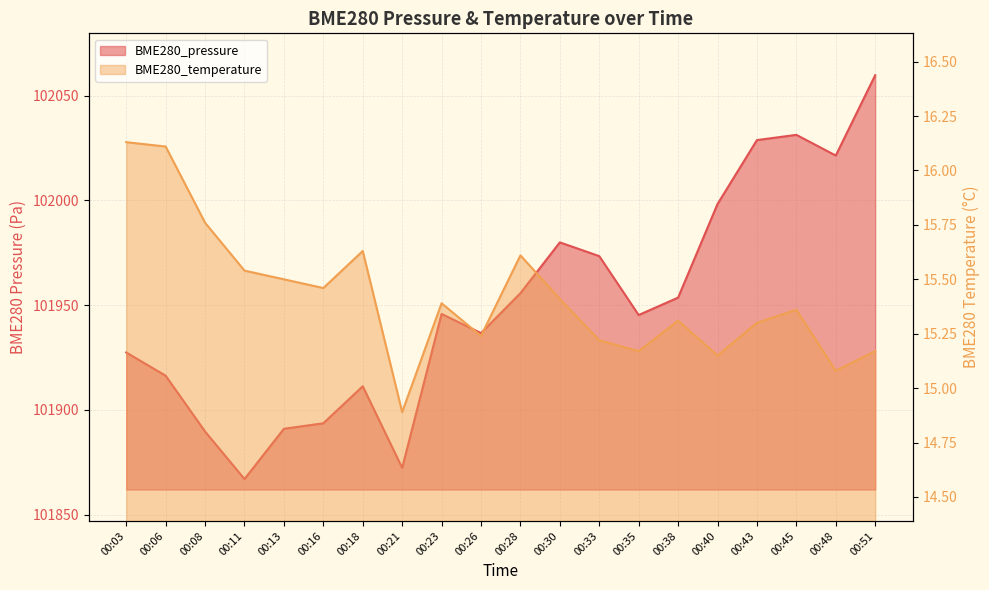

At how many categories does at least one series exceed 100248?

20